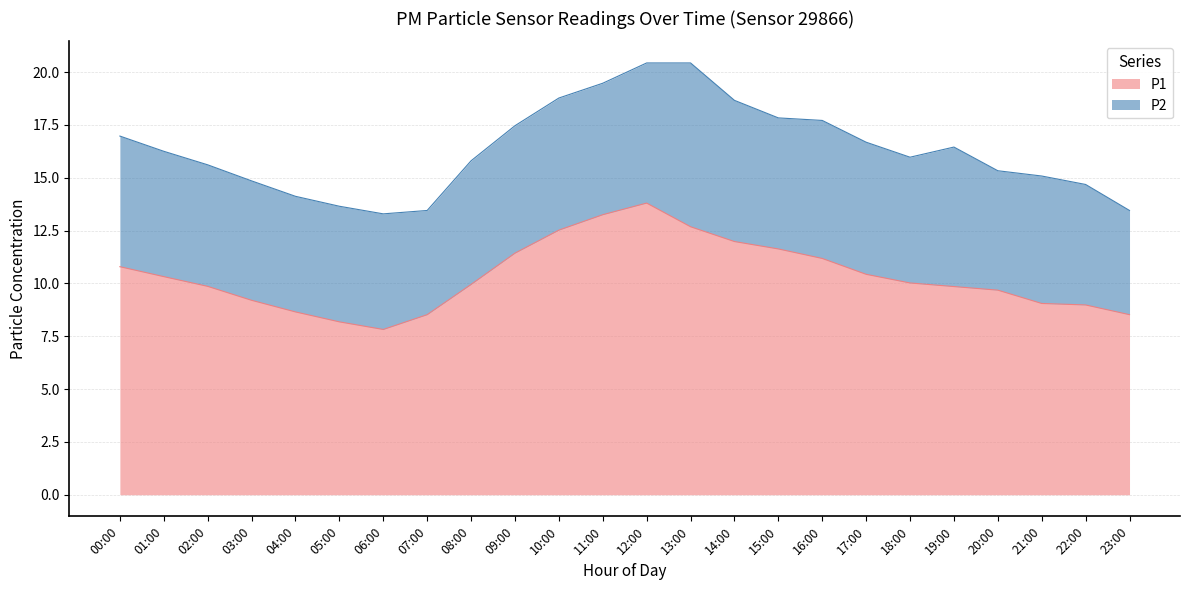

What position from the right is 18:00?

6